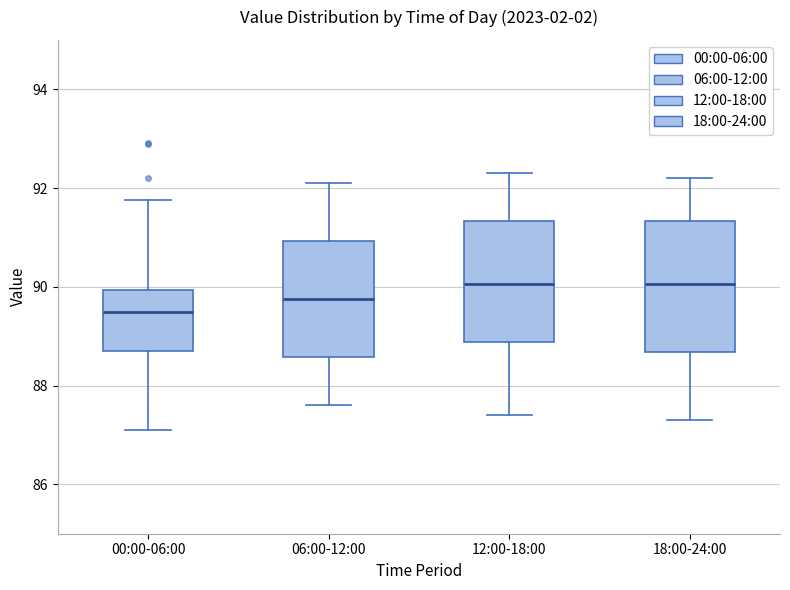

Where is the lower edge of the box for 00:00-06:00 on the y-axis? The values are not printed on the chart, so give them approximately, as read against the axis.

88.8